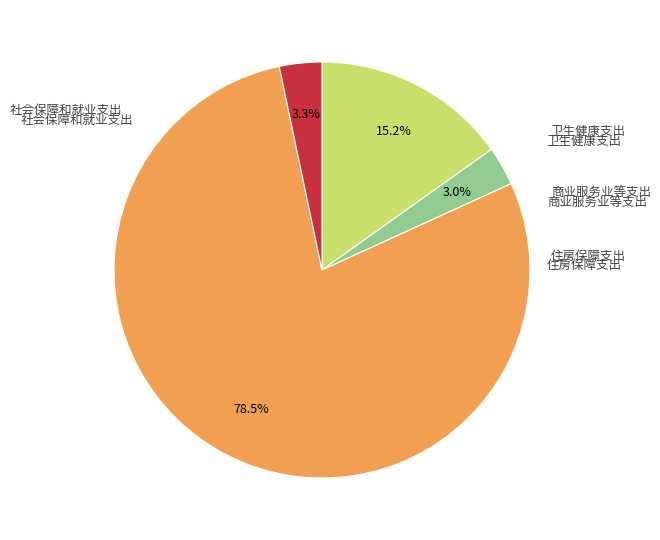

Does any single category account for the majority?

Yes